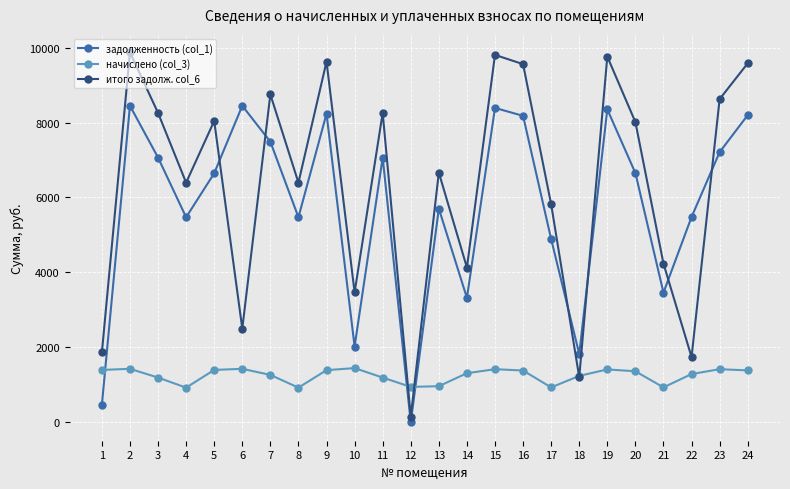

What is the difference between the итого задолж. col_6 values at 21 and 16?

5323.9